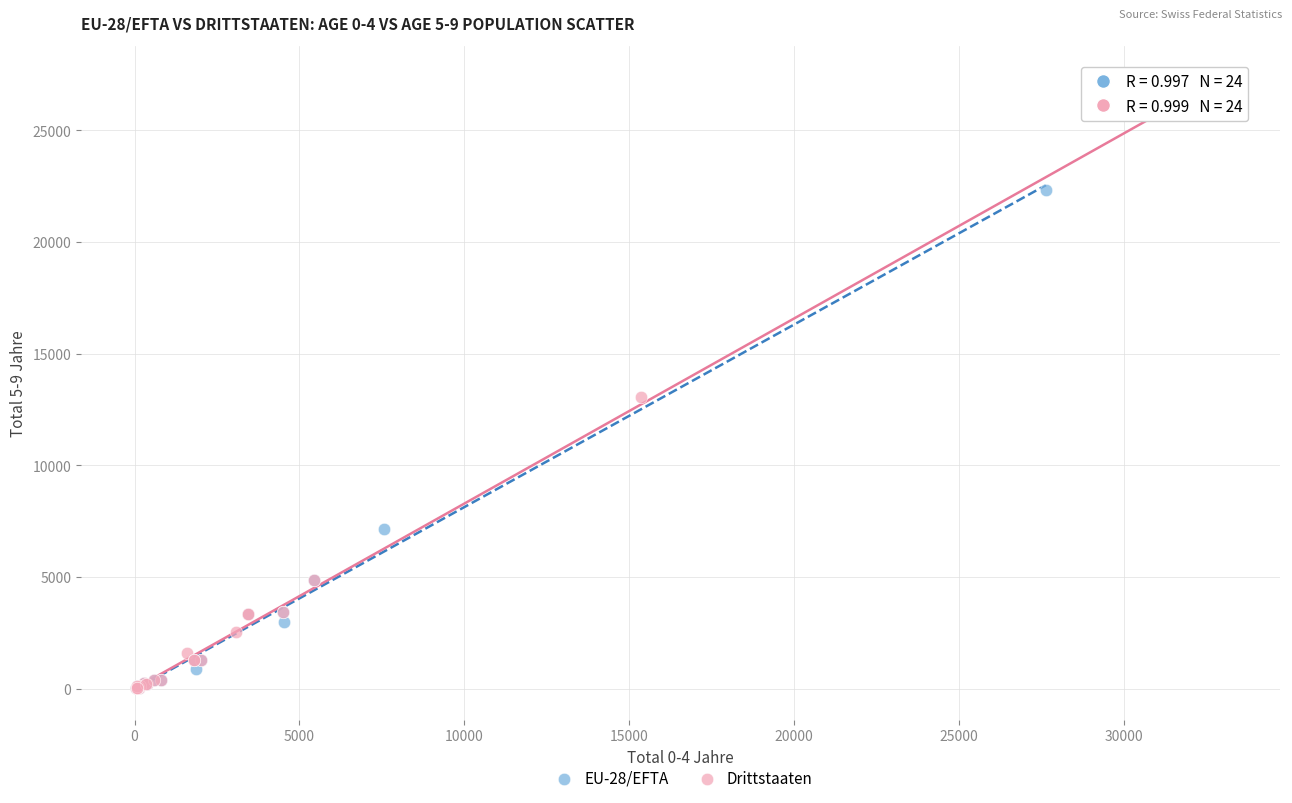

Which series reaches the maximum Y coordinate?

Drittstaaten